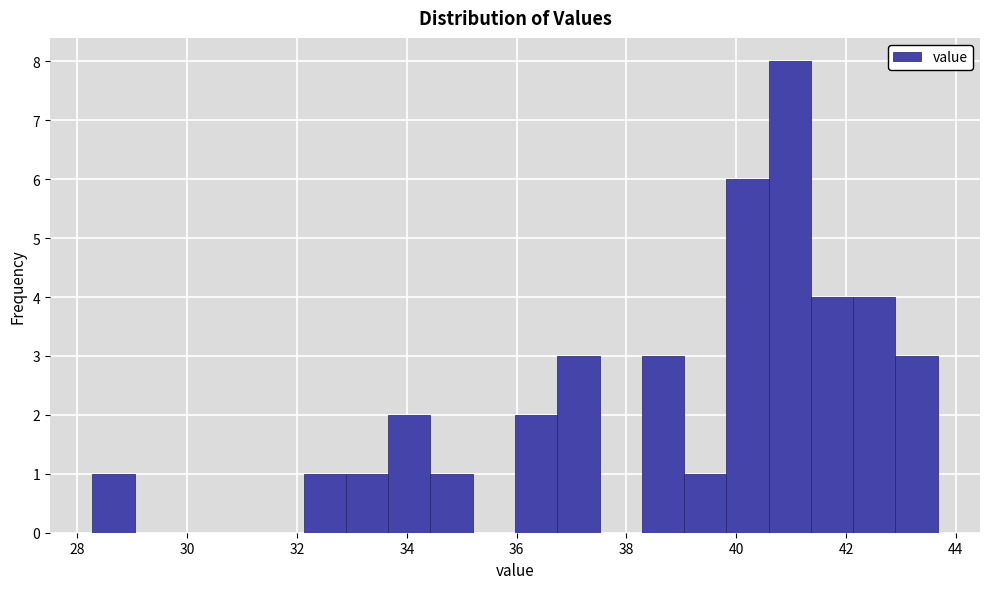

Read against the x-axis, roughly where is the centre of the tallest bar?

41.0